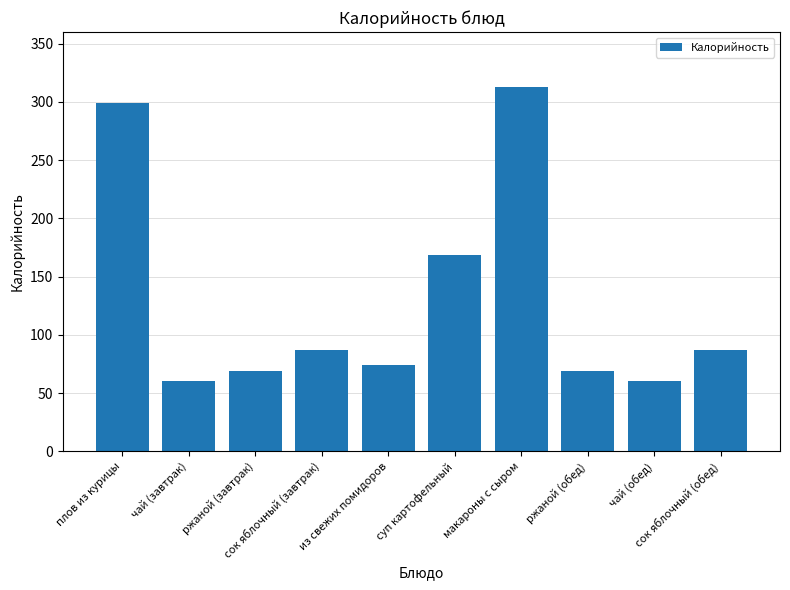

What is the value of the 5th bar from the left?

74.1